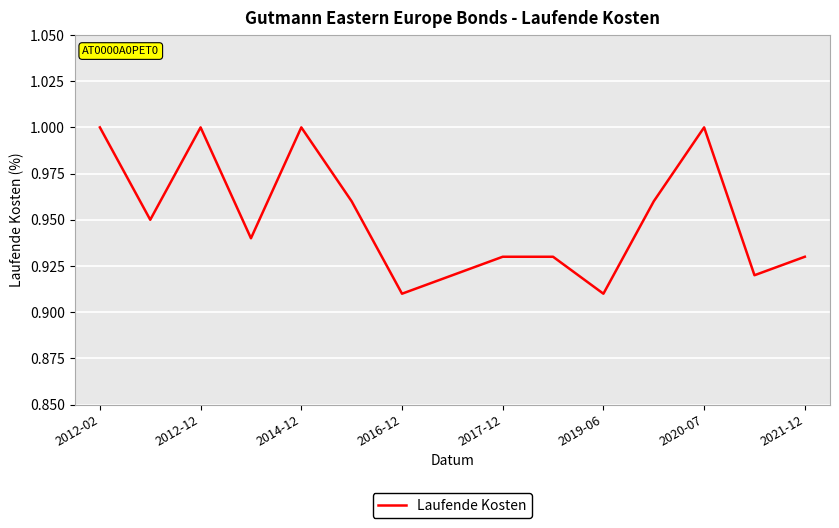

Which has a higher value, 2021-12 or 2019-06?

2021-12